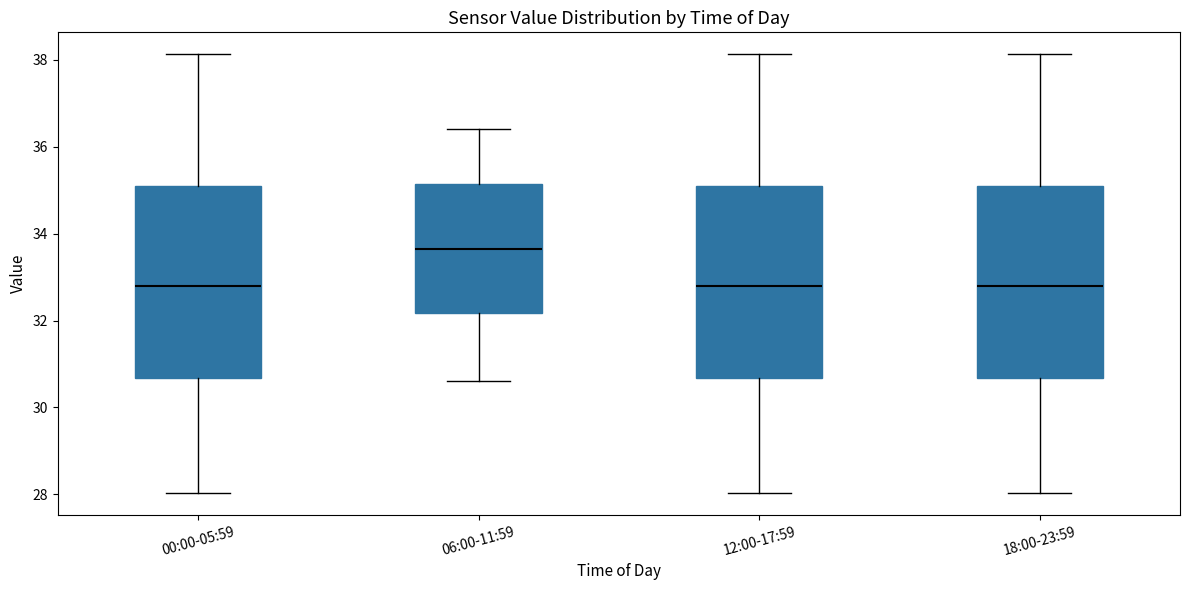

Reading left to right, transcribe this box plot: for each box, give where its median line is, the range the box spans, and where its two whiskers end, as read against the y-axis. The values are not printed on the chart, so give them approximately, as read against the axis.

00:00-05:59: median 32.8, box 30.6 to 35.0, whiskers 28.0 to 38.2
06:00-11:59: median 33.6, box 32.2 to 35.2, whiskers 30.6 to 36.4
12:00-17:59: median 32.8, box 30.6 to 35.0, whiskers 28.0 to 38.2
18:00-23:59: median 32.8, box 30.6 to 35.0, whiskers 28.0 to 38.2